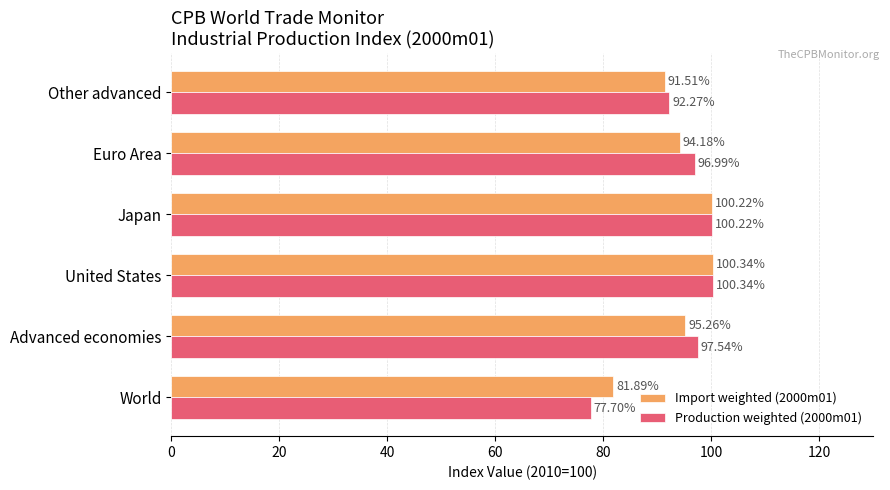

Which category has the highest value in the Import weighted (2000m01) series?

United States